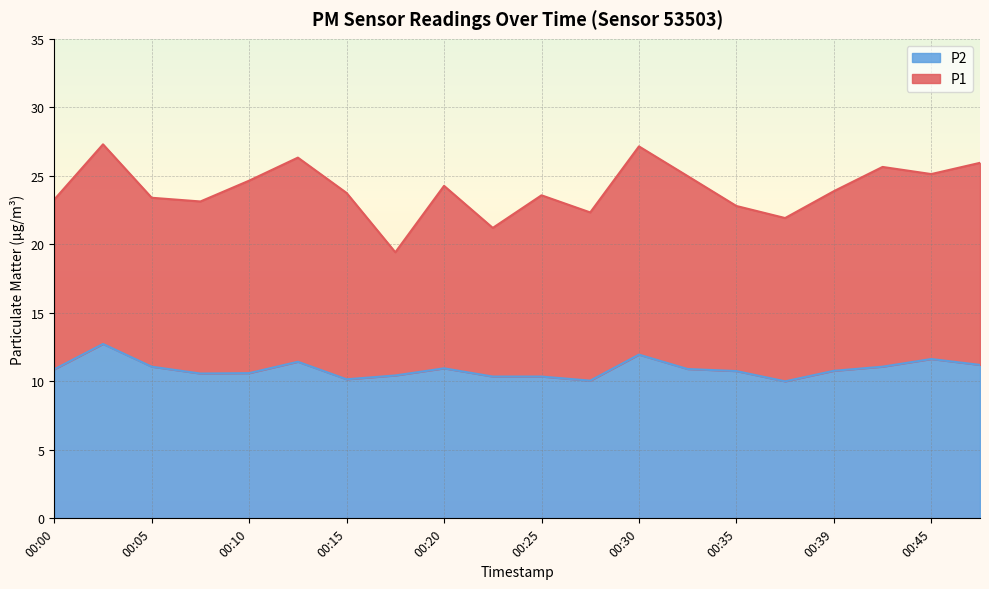

Does the chart display data point markers on the line(s)?

No